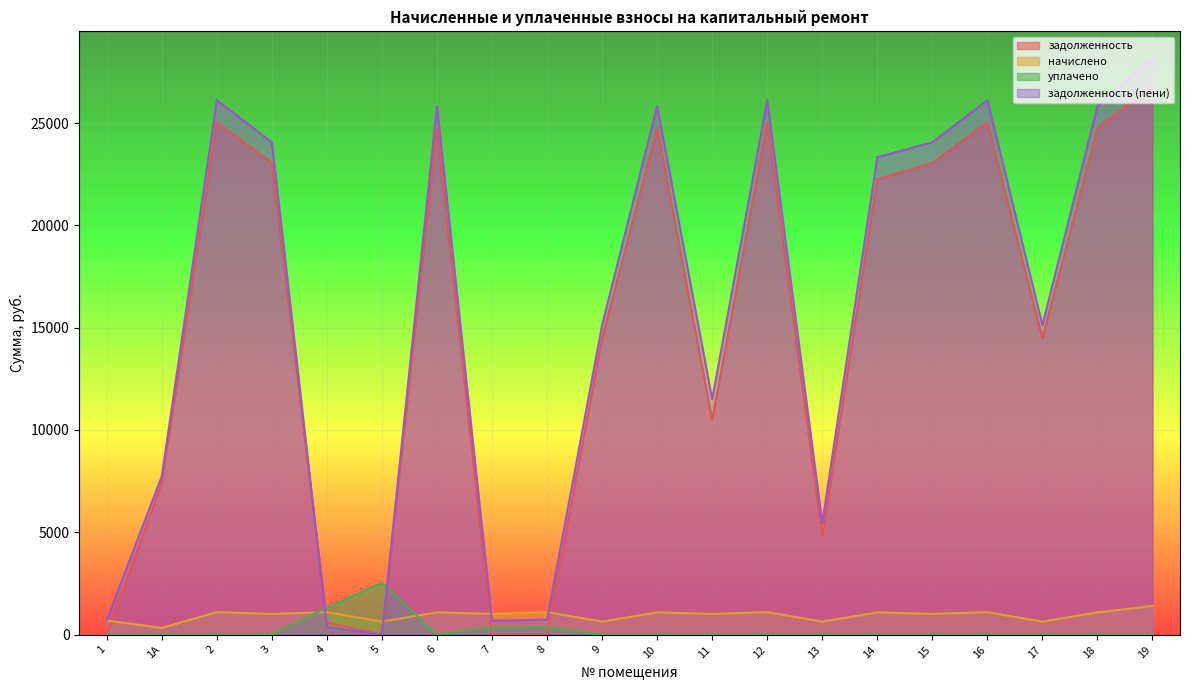

What is the spread (max minus min) of values at 5?

2534.0